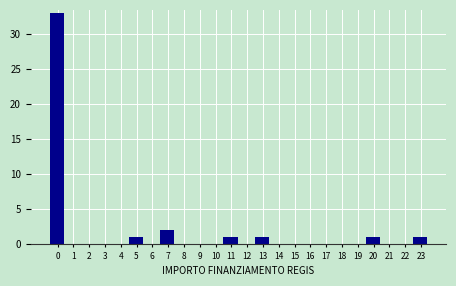

Reading left to right, list all the values displayed in this chart.

0=33	1=0	2=0	3=0	4=0	5=1	6=0	7=2	8=0	9=0	10=0	11=1	12=0	13=1	14=0	15=0	16=0	17=0	18=0	19=0	20=1	21=0	22=0	23=1